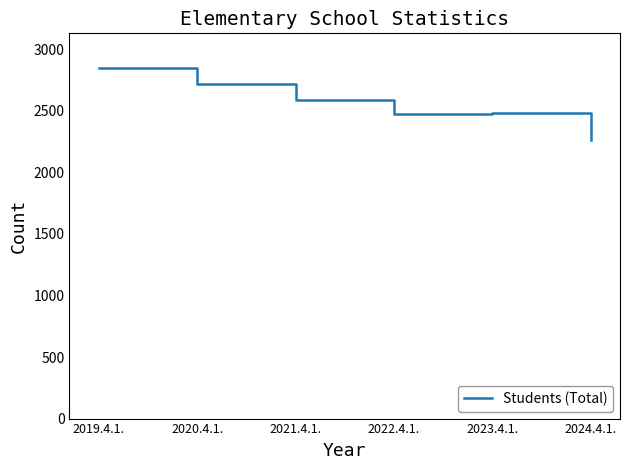

What is the approximate value at 2021.4.1., to the nearest 100?

2600